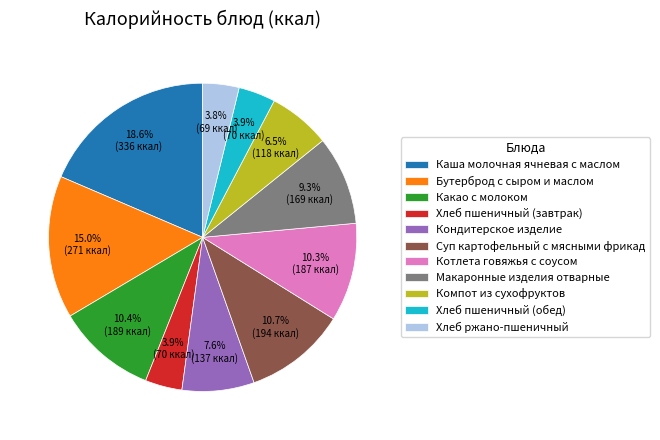

What is the ratio of the value at Котлета говяжья с соусом to the value at Суп картофельный с мясными фрикад?

1.0